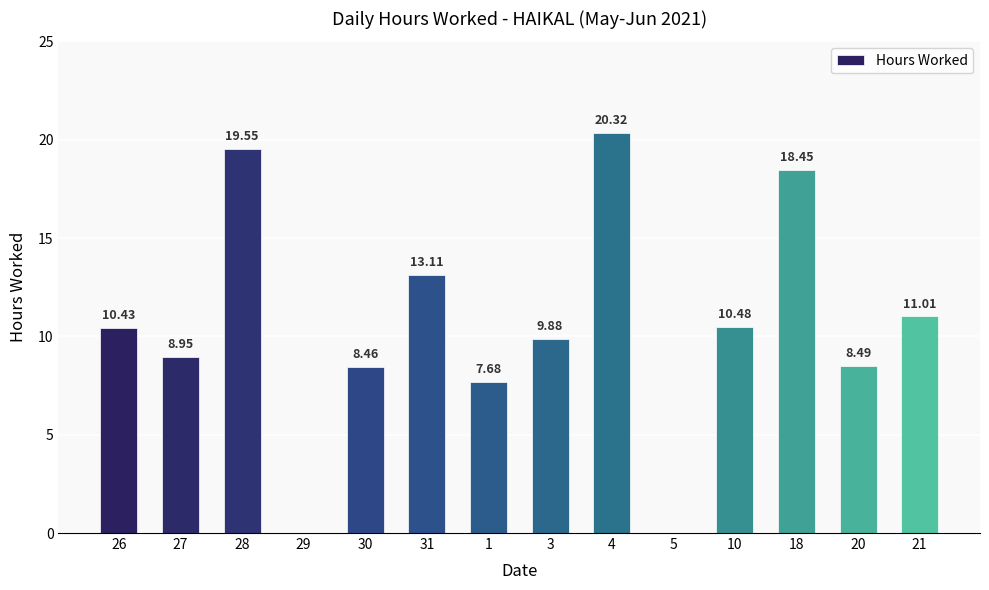

Between 28 and 21, which is larger?

28